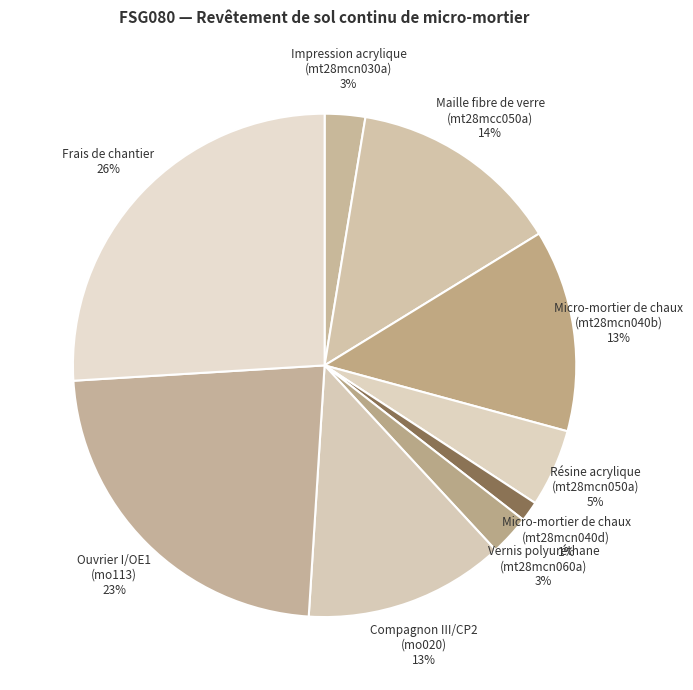

The Frais de chantier slice represents 36% of the pie. True or false?

False